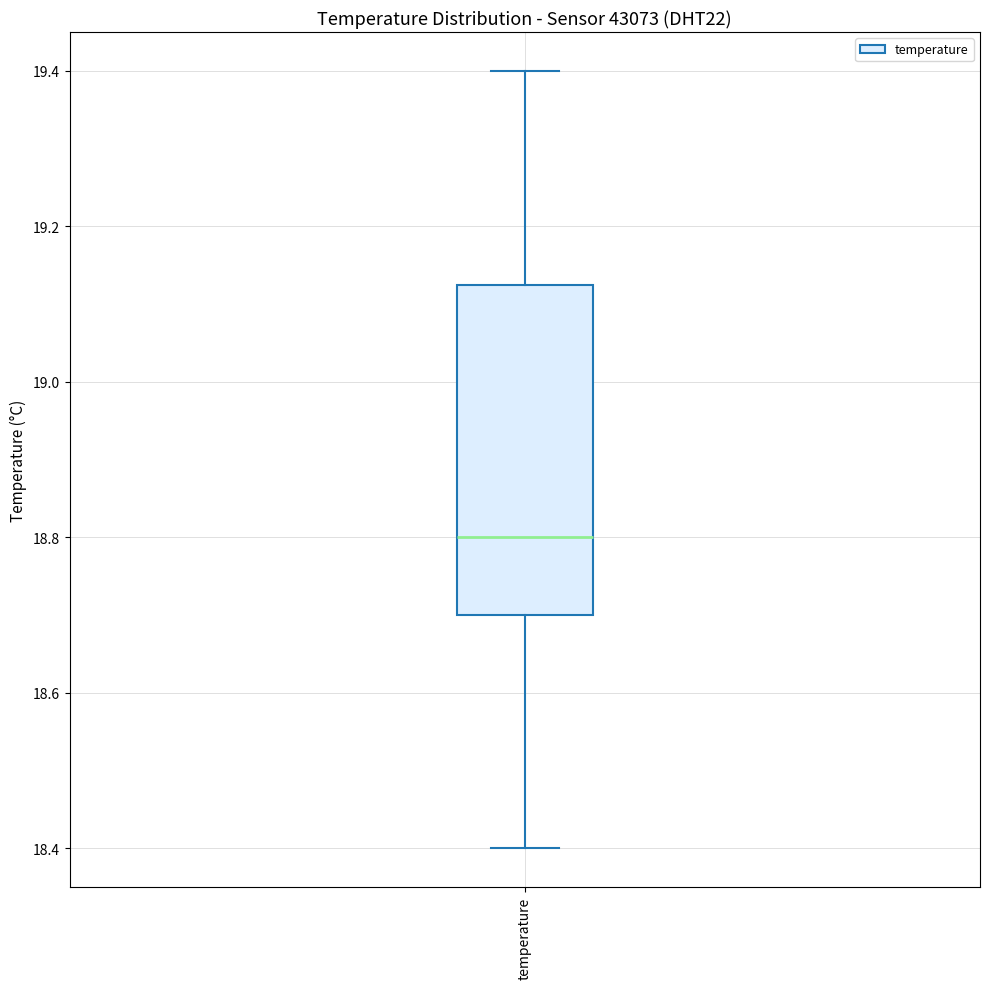

Read this box plot against the y-axis: the position of the median line, the range covered by the box, and the ends of both whiskers. The values are not printed on the chart, so give them approximately, as read against the axis.

median 18.80, box 18.70 to 19.12, whiskers 18.40 to 19.40